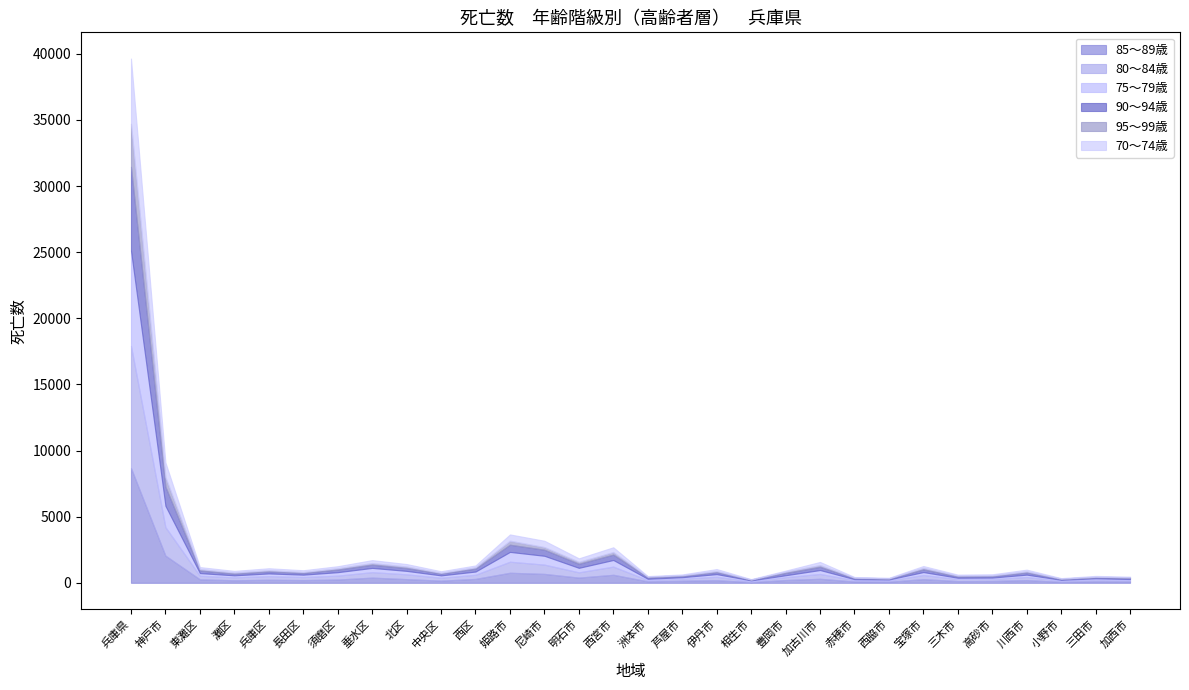

Rank the series at 小野市 from lowest to highest value.

95～99歳, 70～74歳, 90～94歳, 75～79歳, 85～89歳, 80～84歳